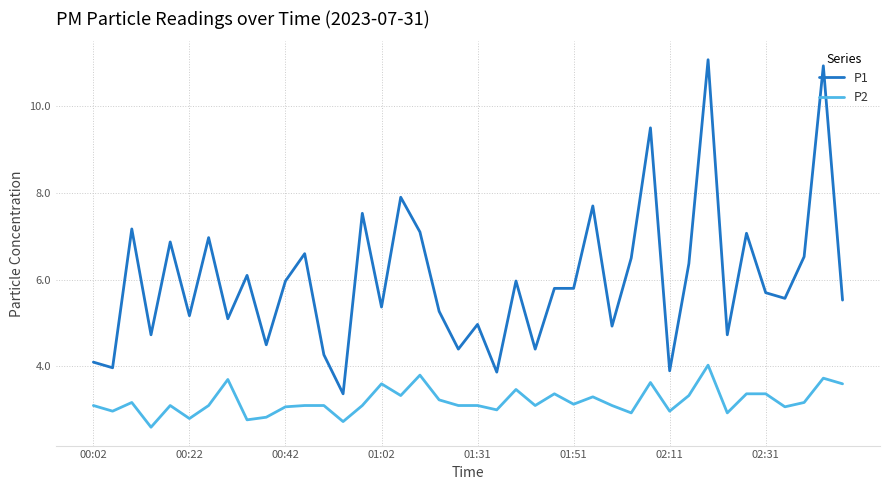

What is the greatest value displayed?

11.1